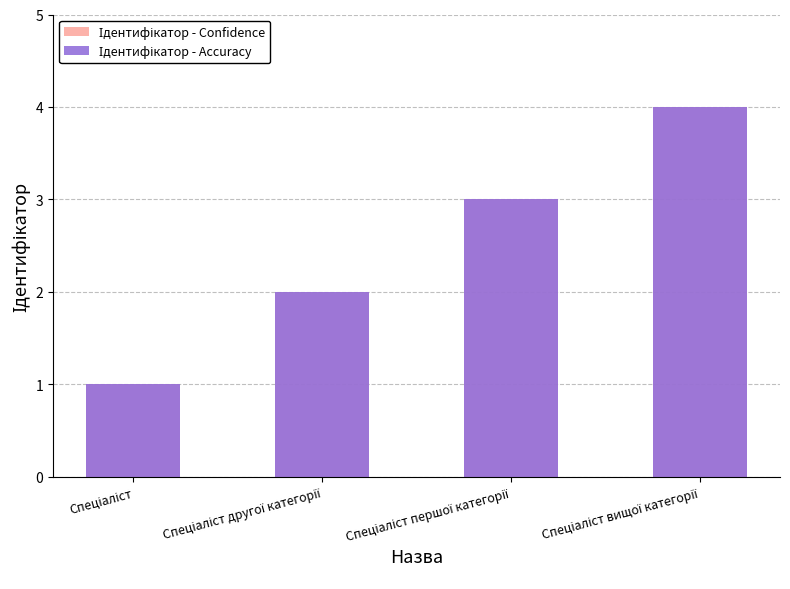

What is the value of the Ідентифікатор - Confidence bar at the 2nd from the left?

2